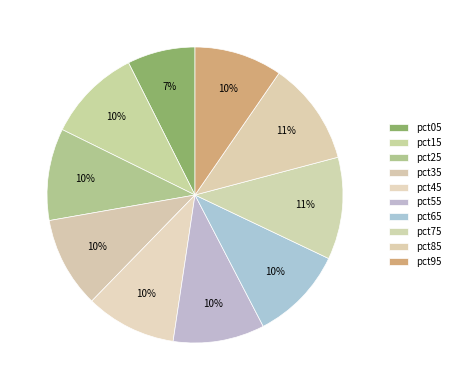

How many slices are in this pie chart?

10